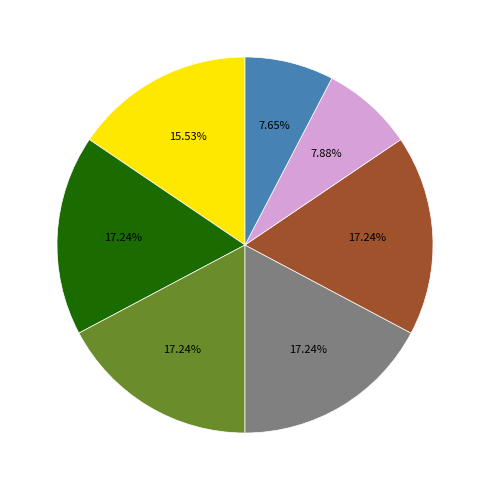

Does any single category account for the majority?

No